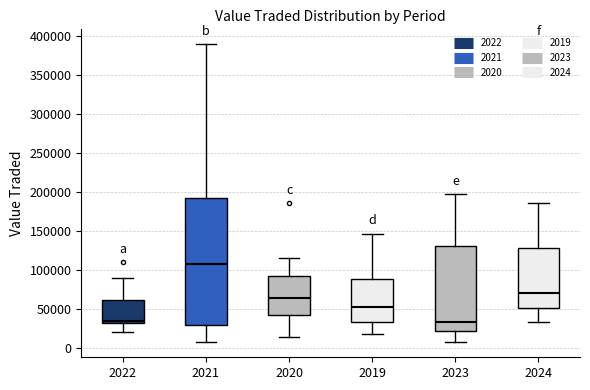

Which box has the highest median line?

2021